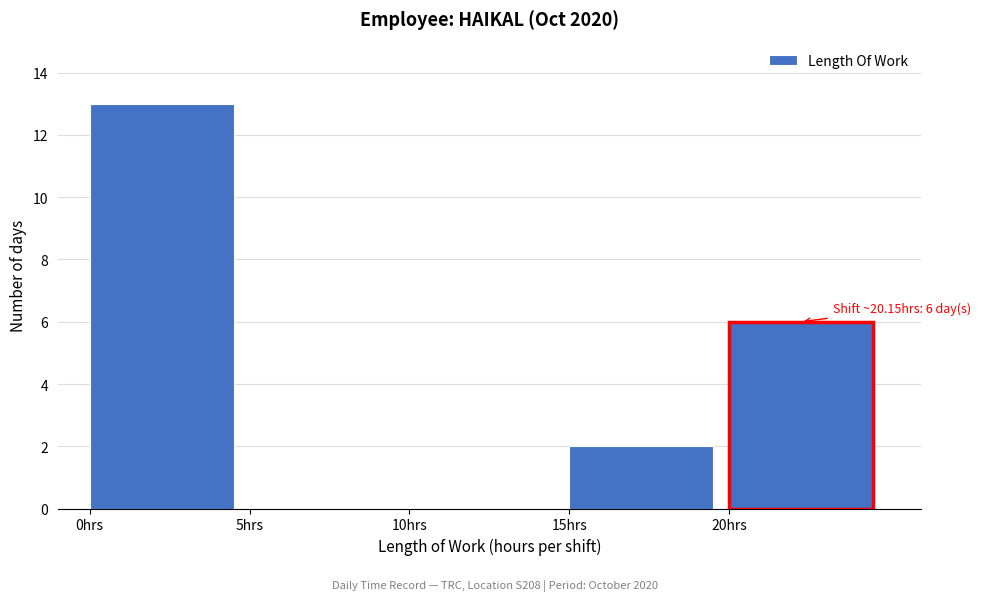

Over which range of the x-axis is the bar tallest?

0 to 5